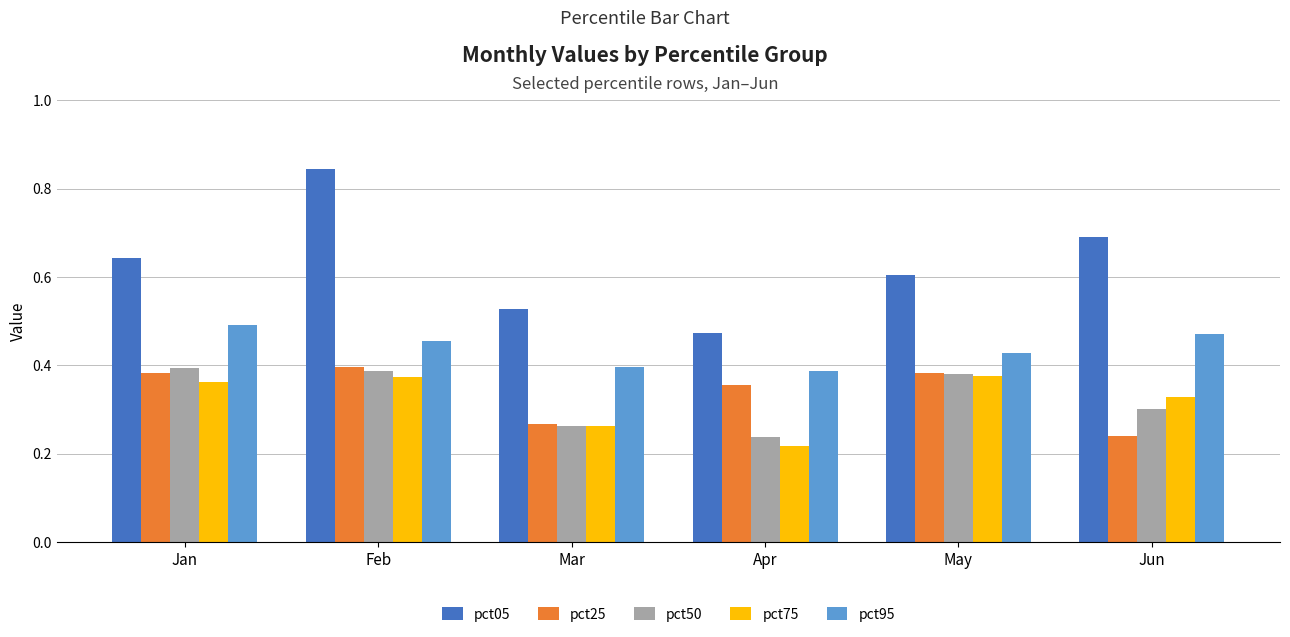

Which series changed the most between Jan and Jun?

pct25